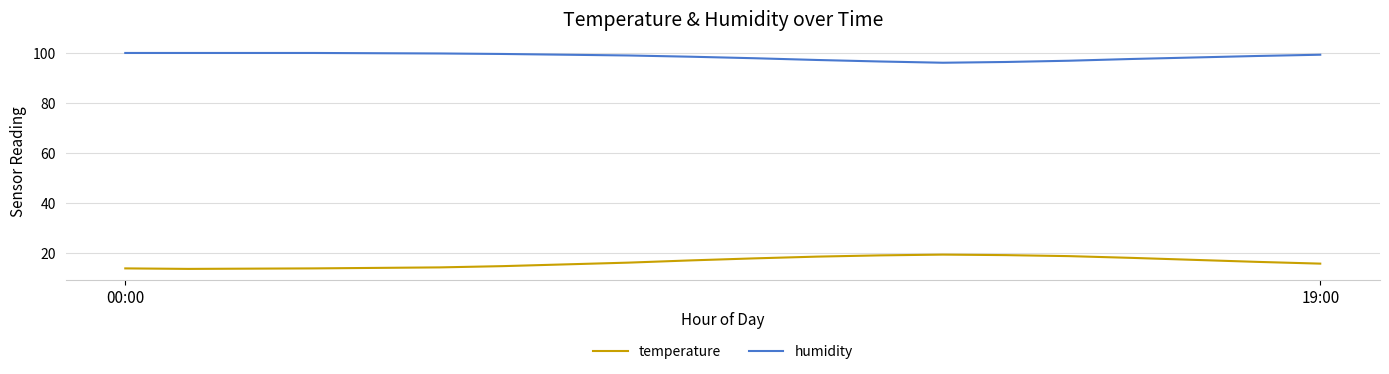

Which series has the largest total across all categories?

humidity